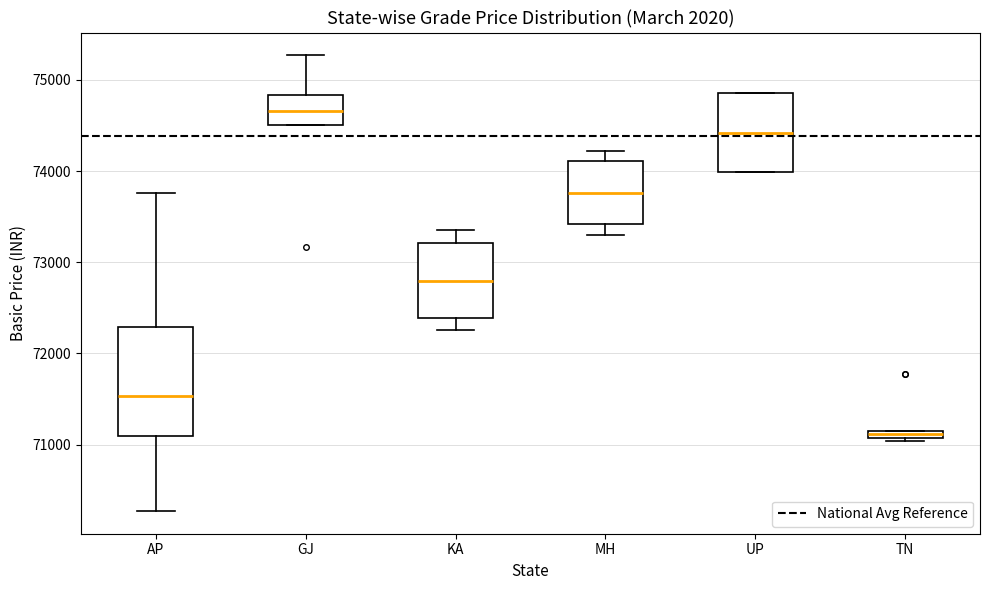

Which box is the tallest, from its lower edge to its upper edge?

AP